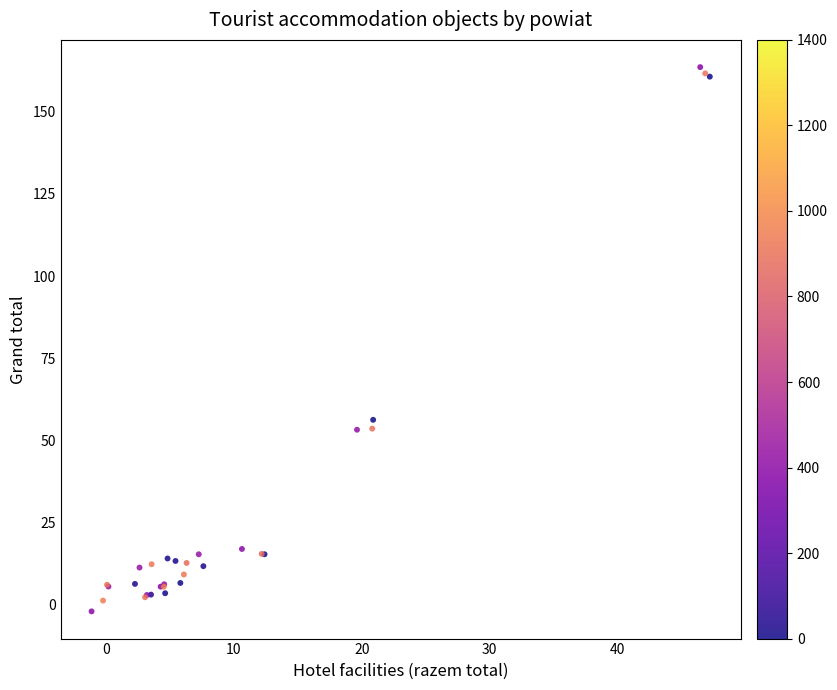

What Y value in the scatter plot is closest to 80?

56.2